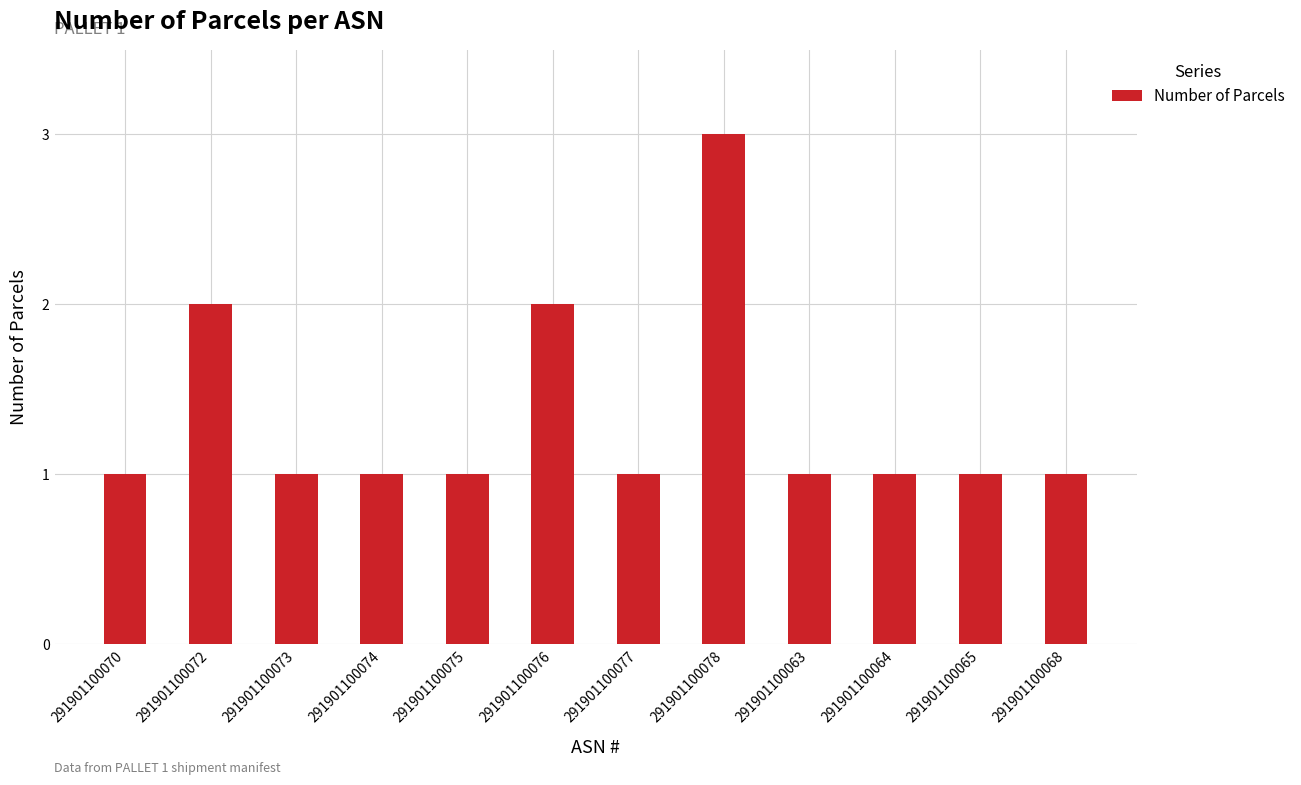

Which label corresponds to the largest value in the chart?

291901100078